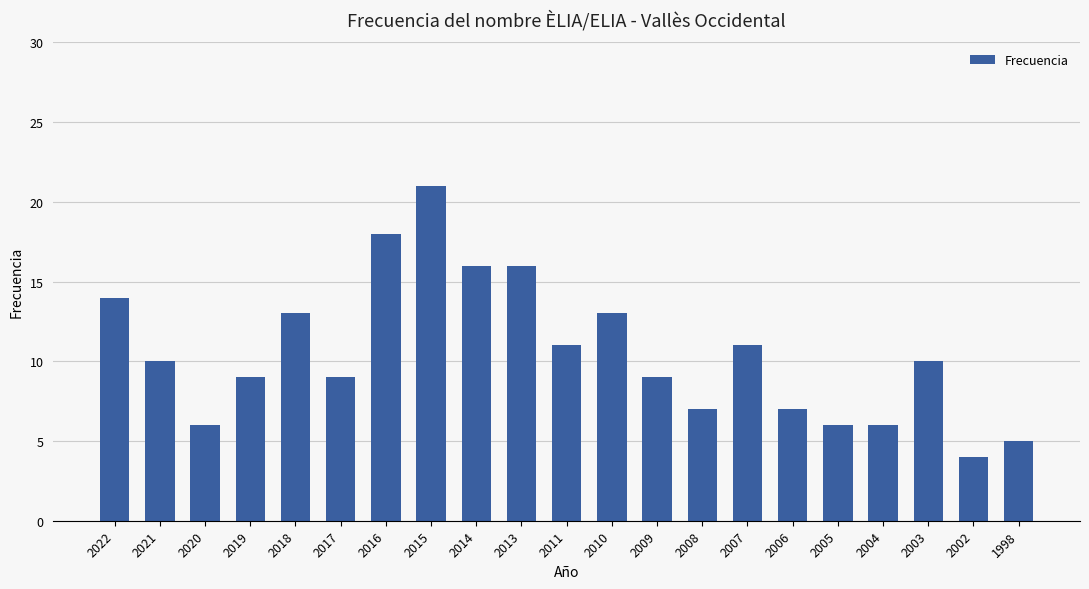

At which category does the chart reach its peak across all series?

2015